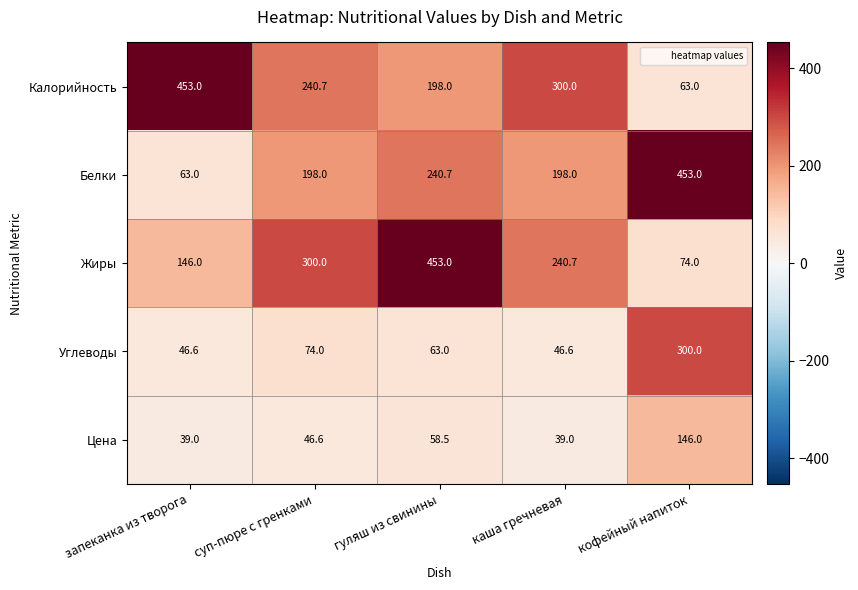

At how many categories does at least one series exceed 347?

3